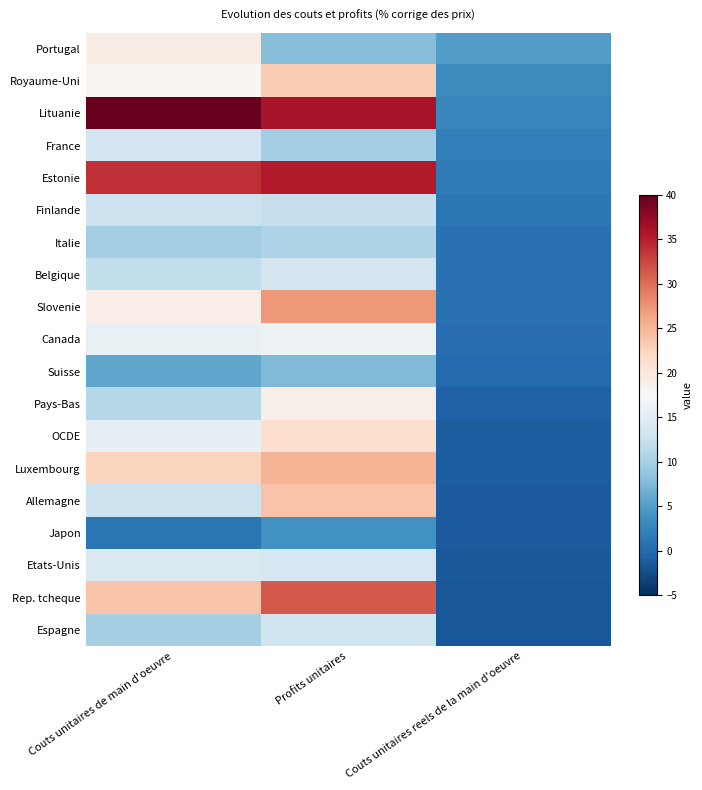

How many series are shown in this chart?

19